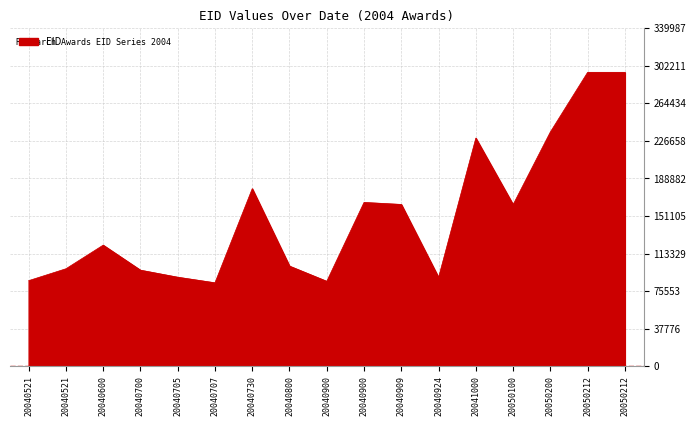

How many lines are shown in the chart?

1